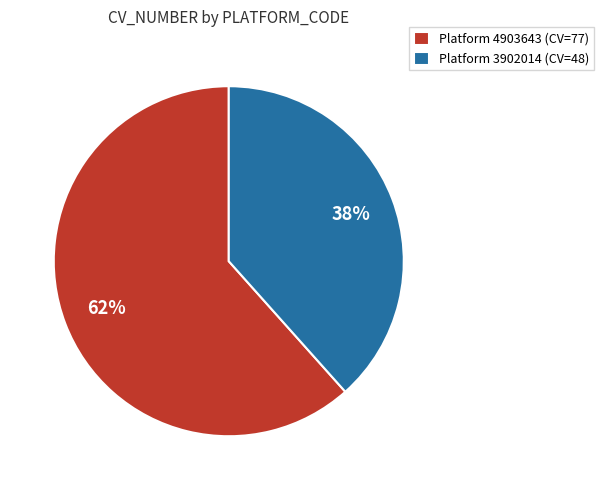

How many slices are in this pie chart?

2